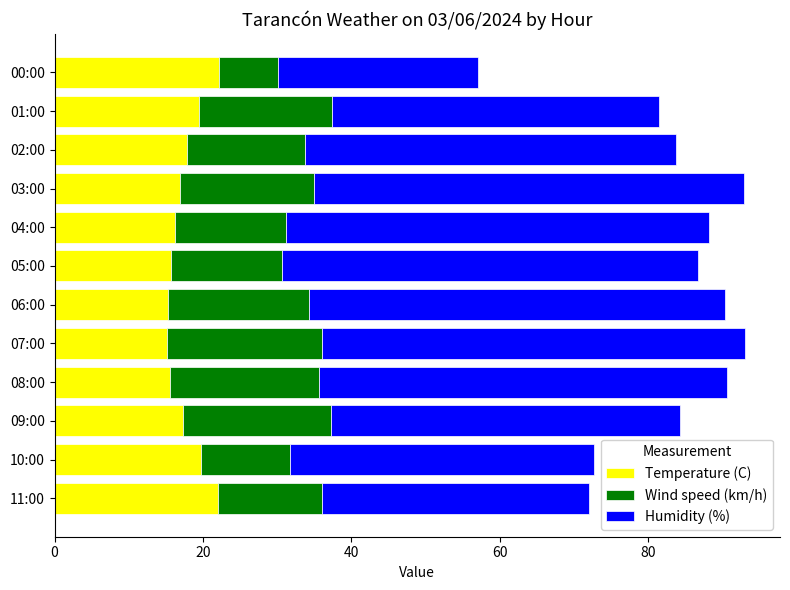

What is the lowest value of the Temperature (C) series?

15.1